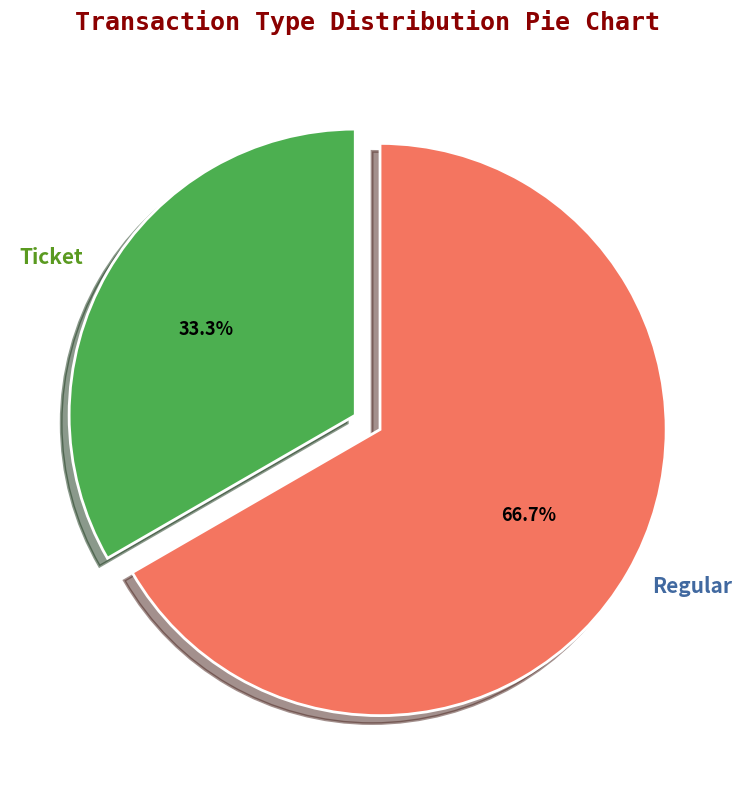

Count the number of slices in the pie.

2